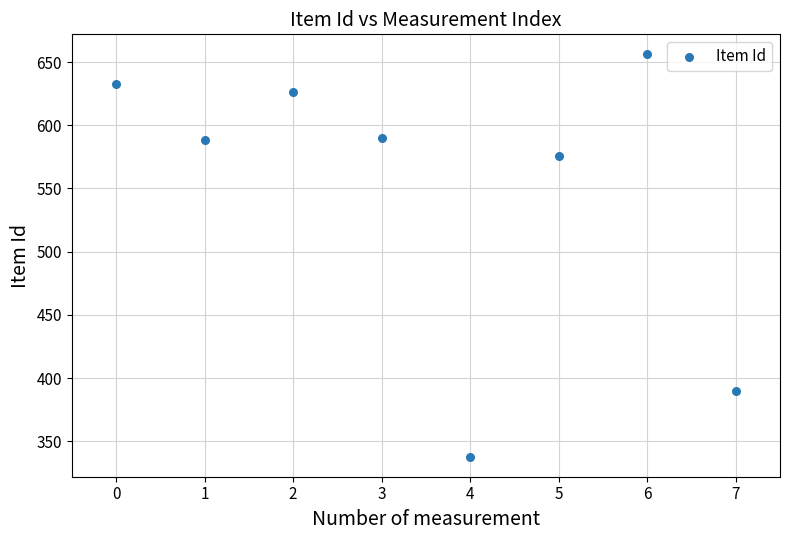

What Y value in the scatter plot is closest to 497?

576